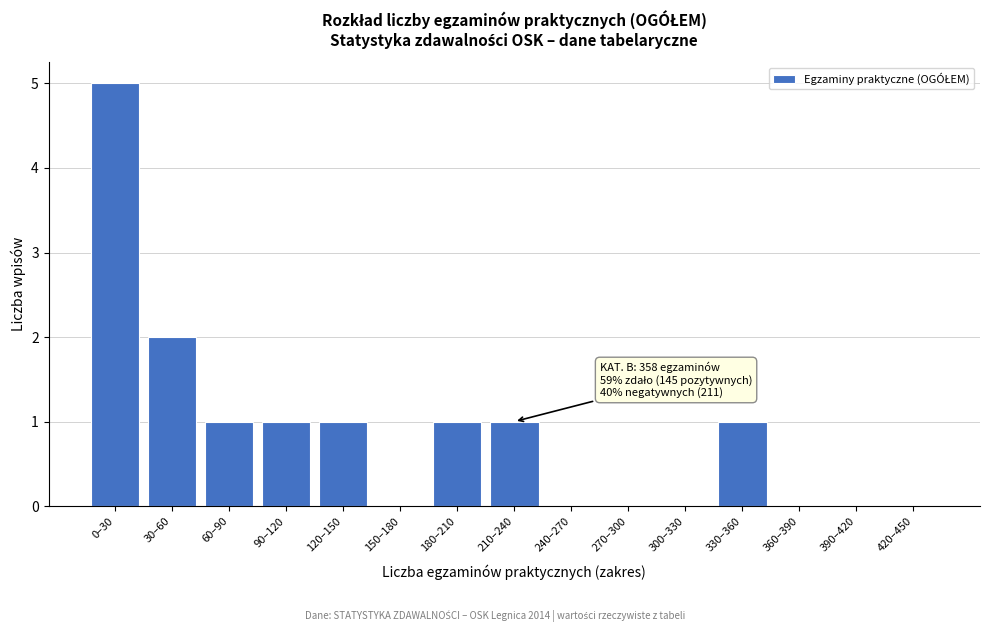

Reading left to right, list all the values displayed in this chart.

0–30=5	30–60=2	60–90=1	90–120=1	120–150=1	150–180=0	180–210=1	210–240=1	240–270=0	270–300=0	300–330=0	330–360=1	360–390=0	390–420=0	420–450=0